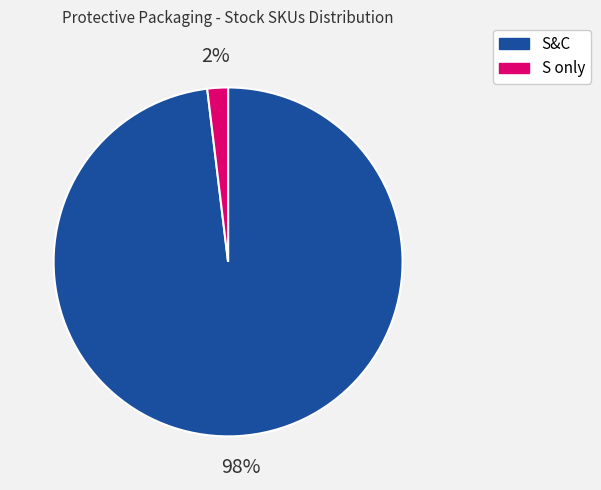

To the nearest percent, what is the average slice percentage?

50%